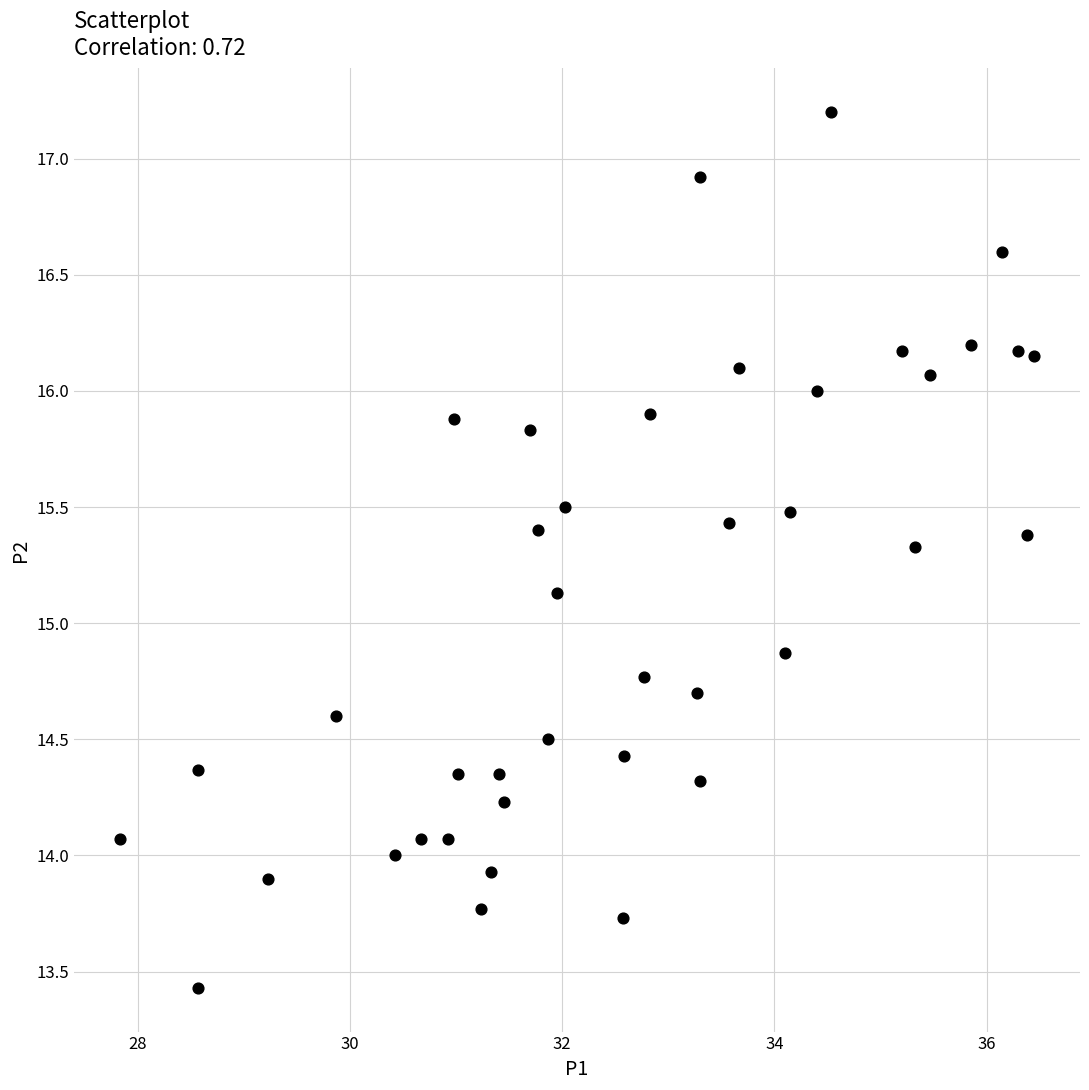

What is the range of Y values (max minus min)?

3.8